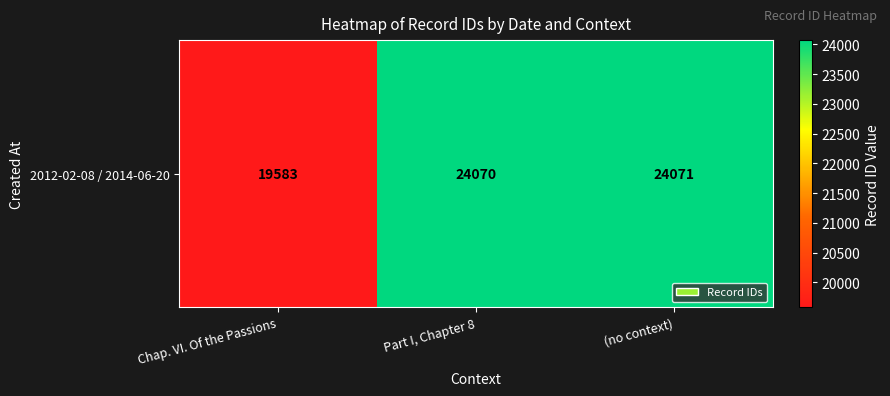

Reading left to right, extract all data points from this chart.

19583	24070	24071